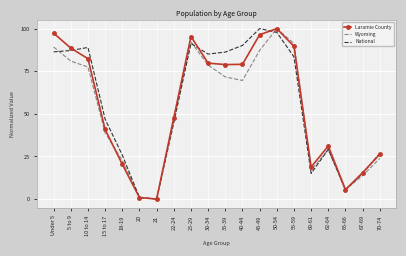

Which series changed the most between 20 and 45-49?

National